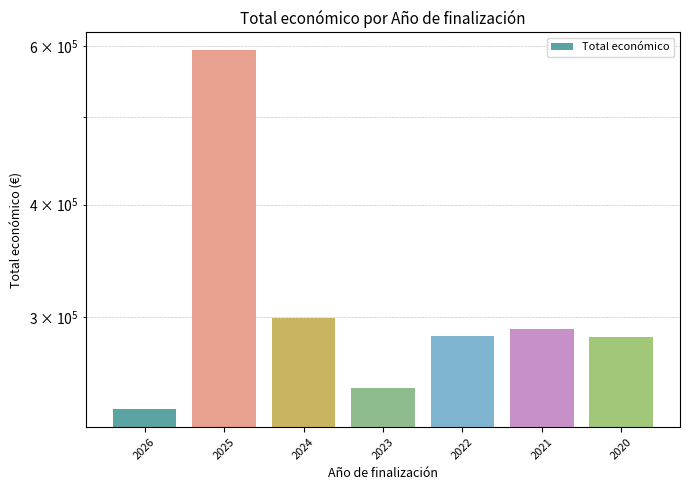

The chart shows a value of 173106 at 2024. True or false?

False